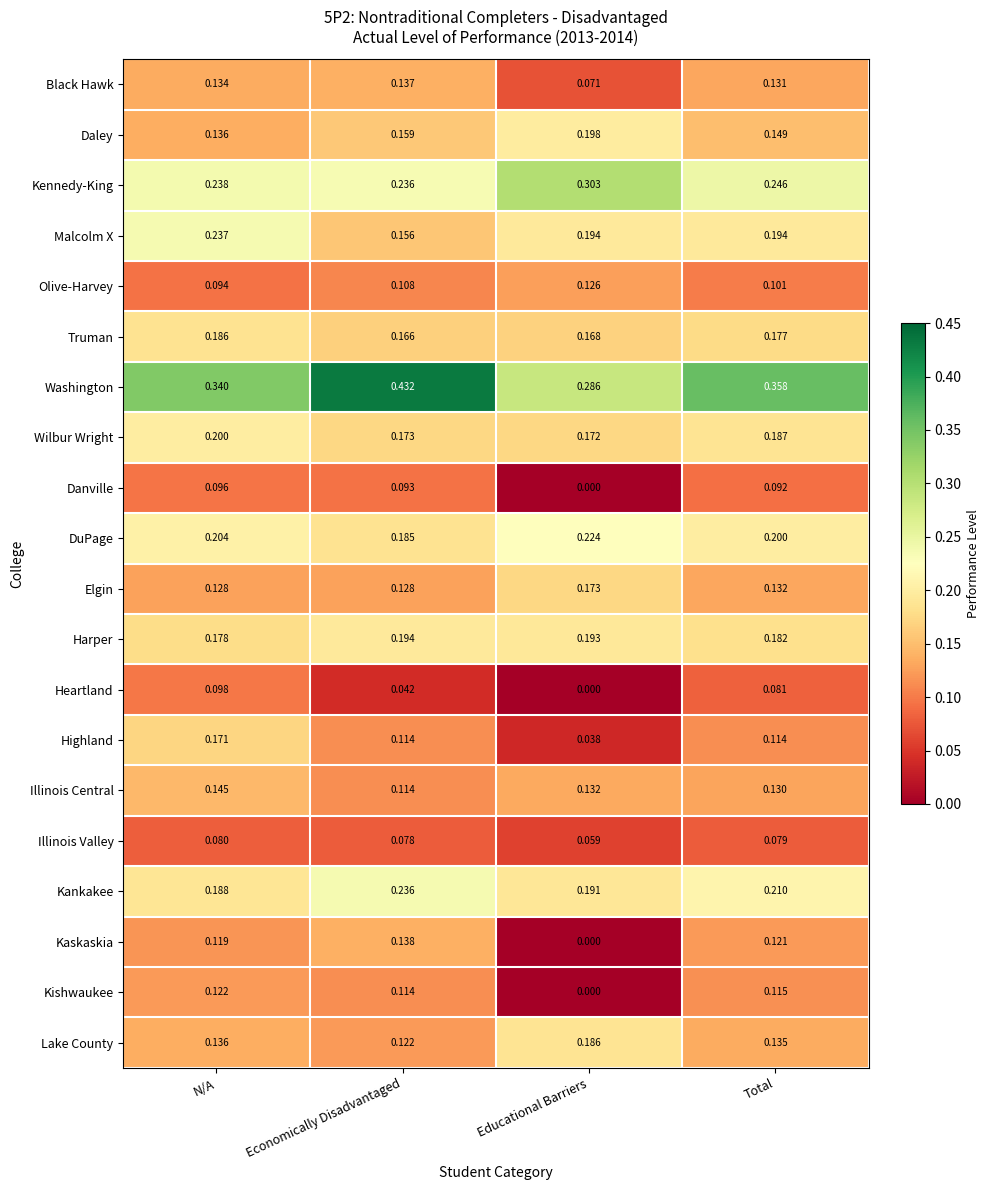

At which category is the sum across all series the highest?

N/A